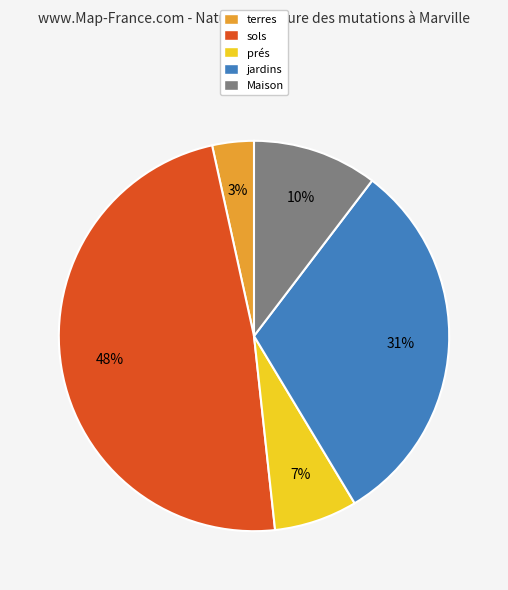

What is the ratio of the value at terres to the value at sols?

0.1